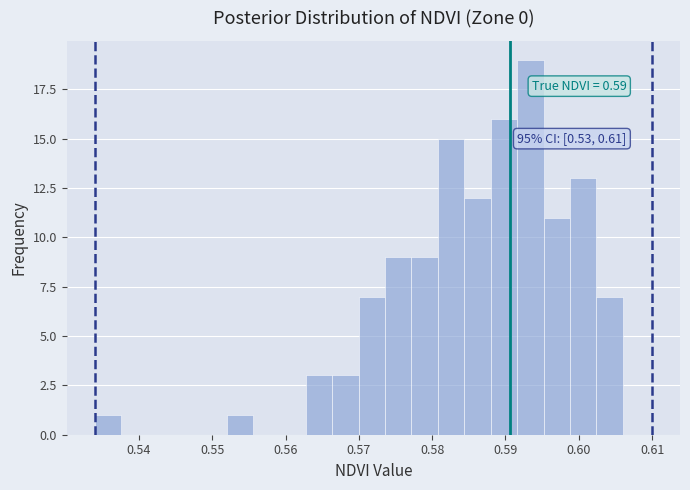

Read against the x-axis, roughly where is the centre of the tallest bar?

0.593